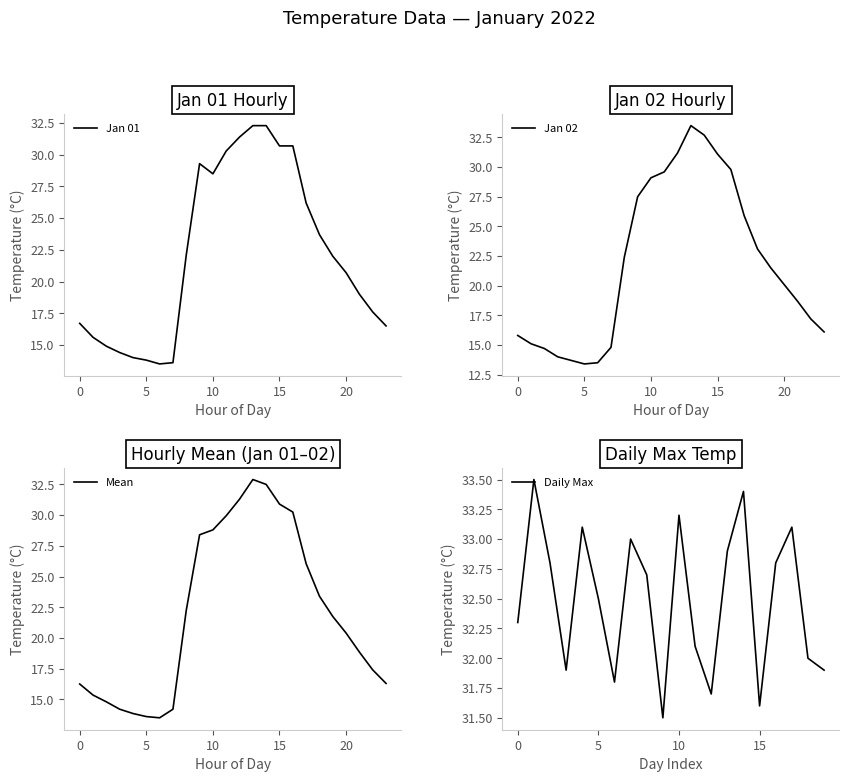

What is the maximum value for Jan 01?

32.3